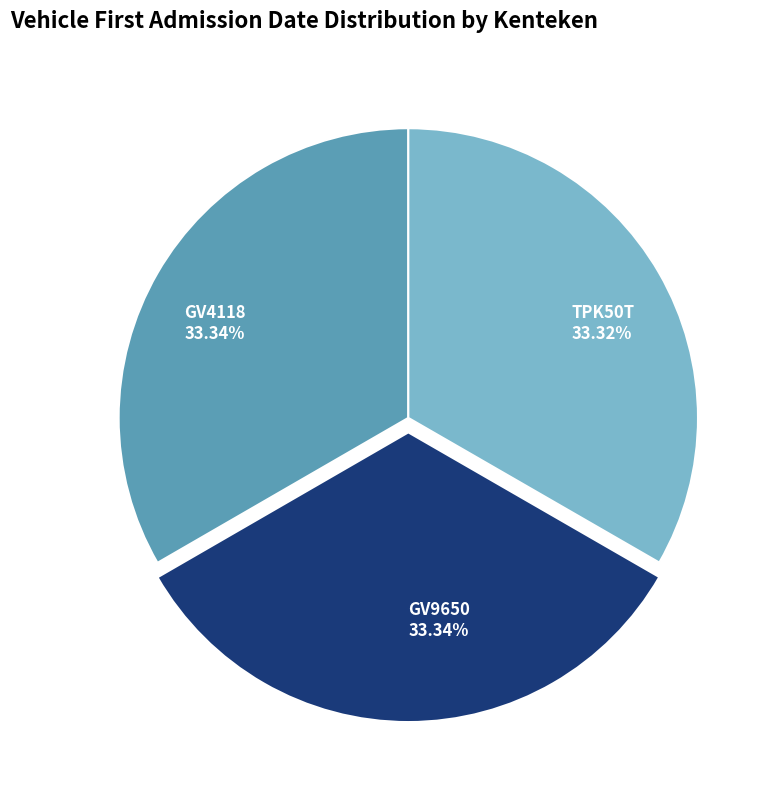

Does any single category account for the majority?

No